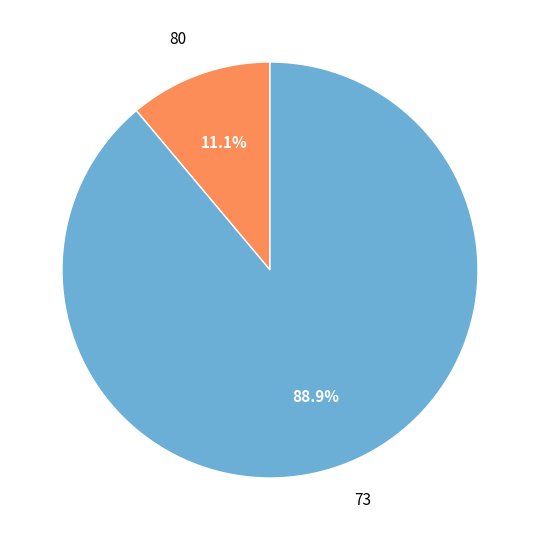

Which slice is the smallest?

80